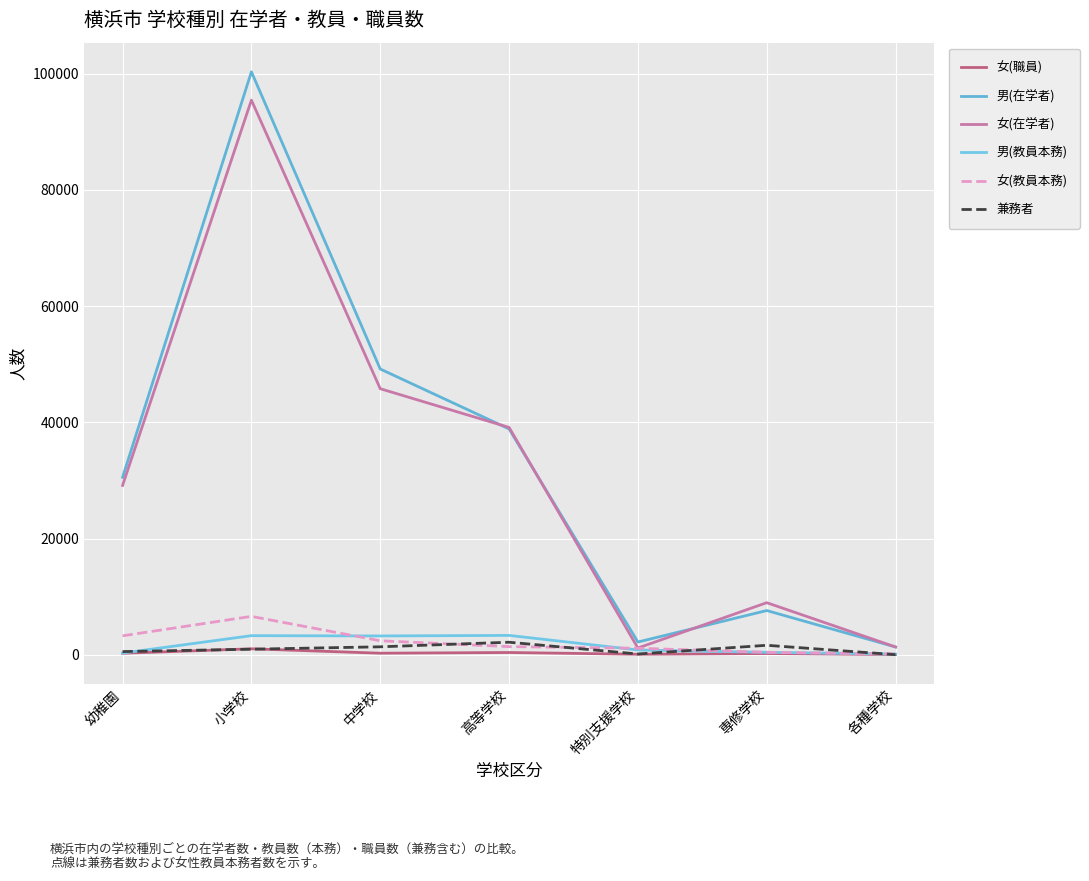

What is the minimum value for 女(在学者)?

1177